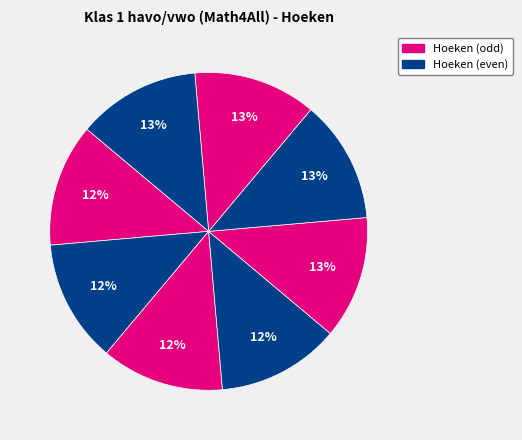

How many segments does this pie chart have?

8